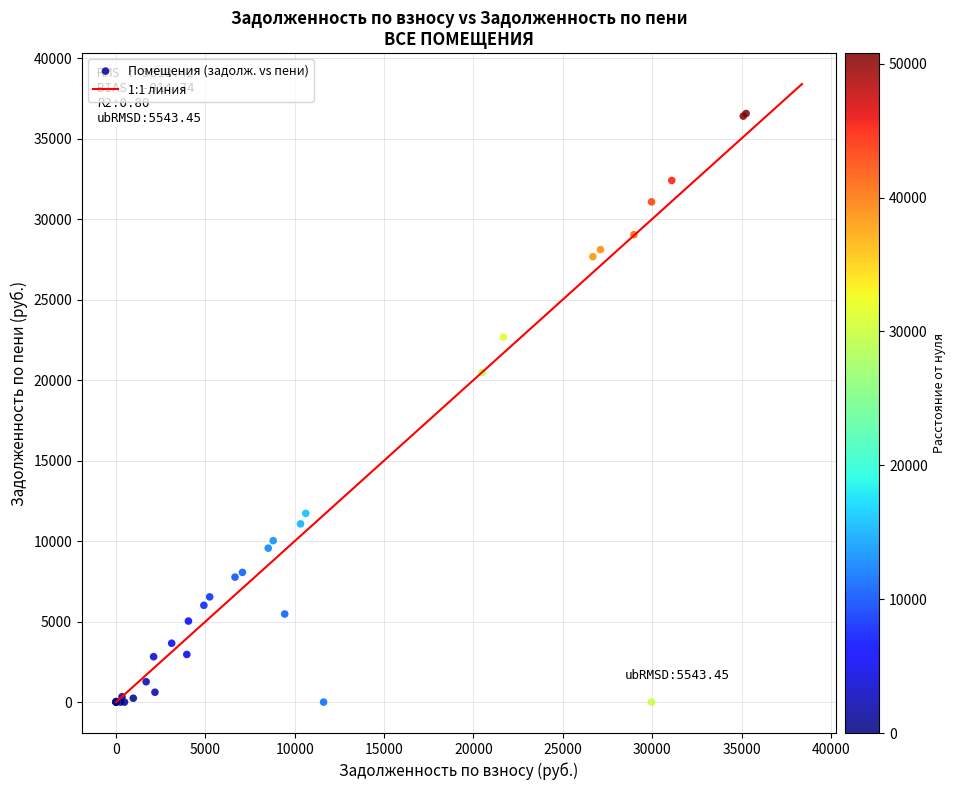

What Y value in the scatter plot is closest to 18277?

20466.8